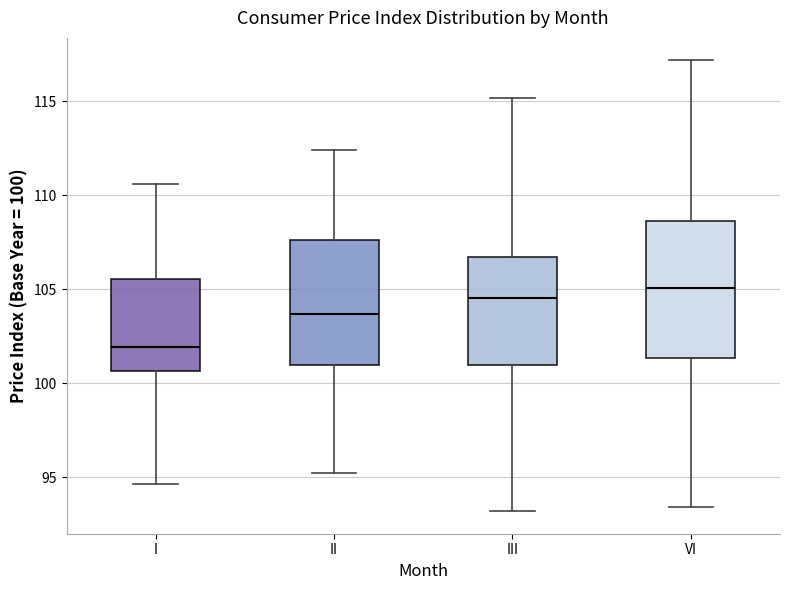

Comparing the boxes themselves (not the whiskers), which one is the tallest?

VI